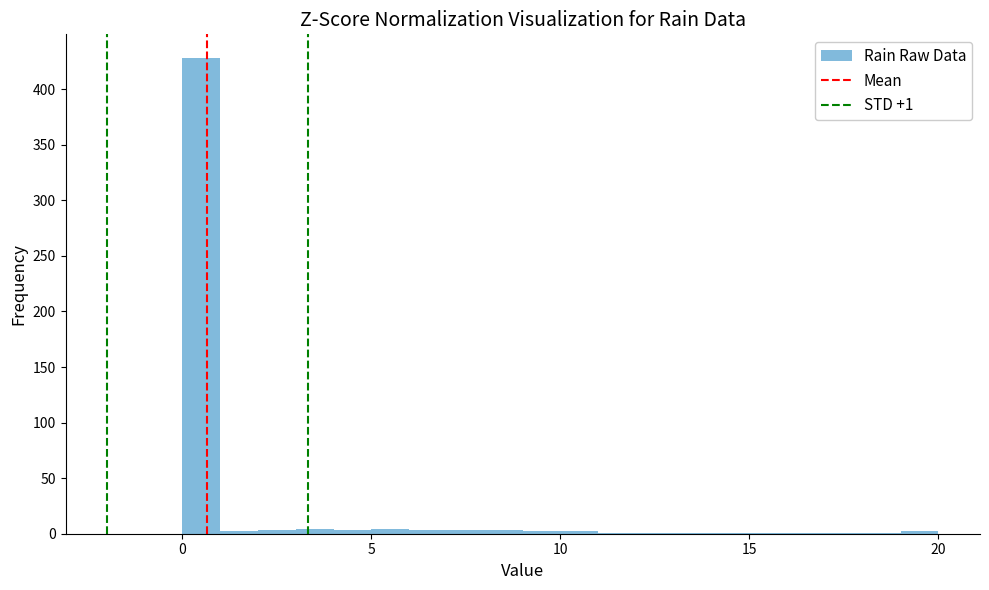

Around what value on the x-axis is the tallest bar? Give the approximate position of its centre, as read against the axis.

0.5